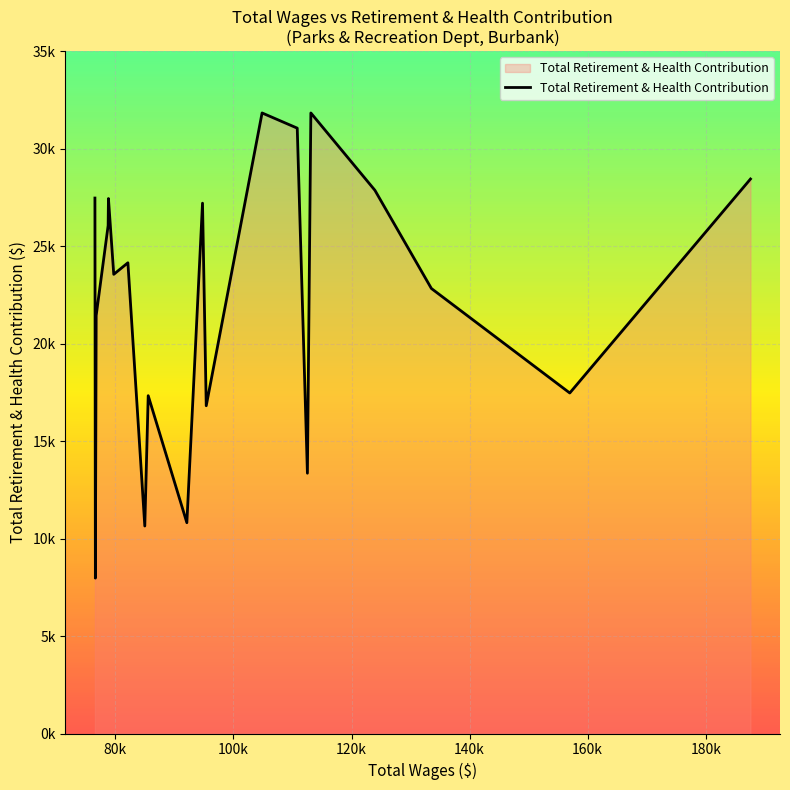

Does the chart display data point markers on the line(s)?

No